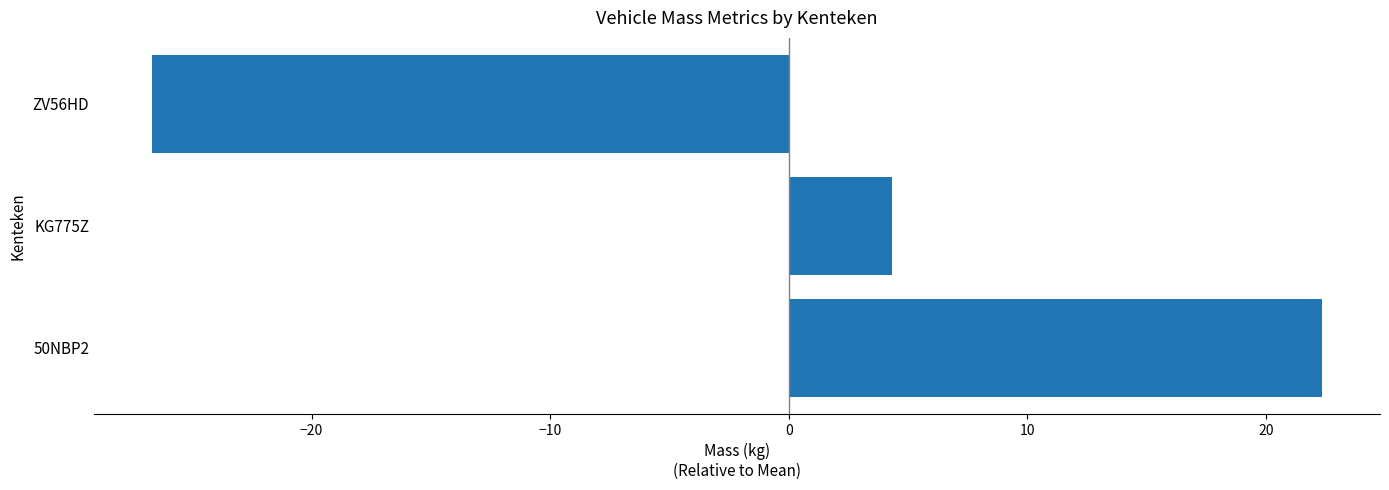

Which label corresponds to the largest value in the chart?

50NBP2